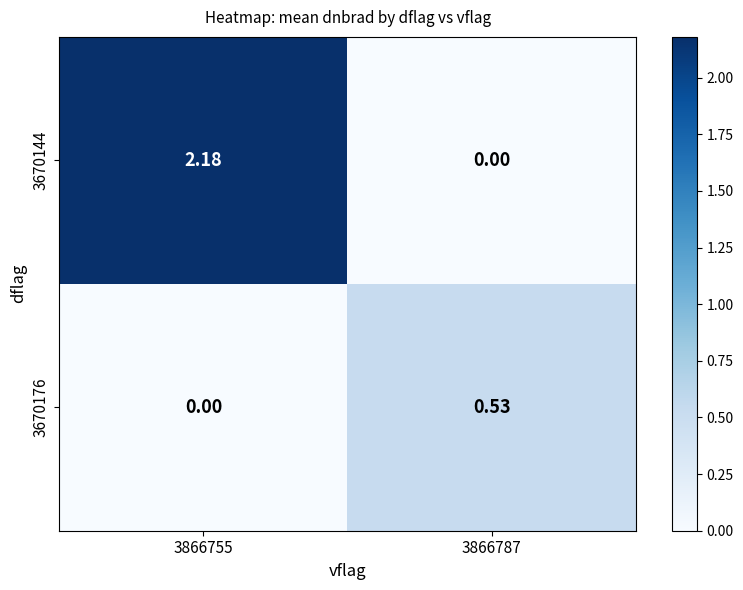

Reading left to right, list all the values displayed in this chart.

3670144: 3866755=2.2	3866787=0.0
3670176: 3866755=0.0	3866787=0.5